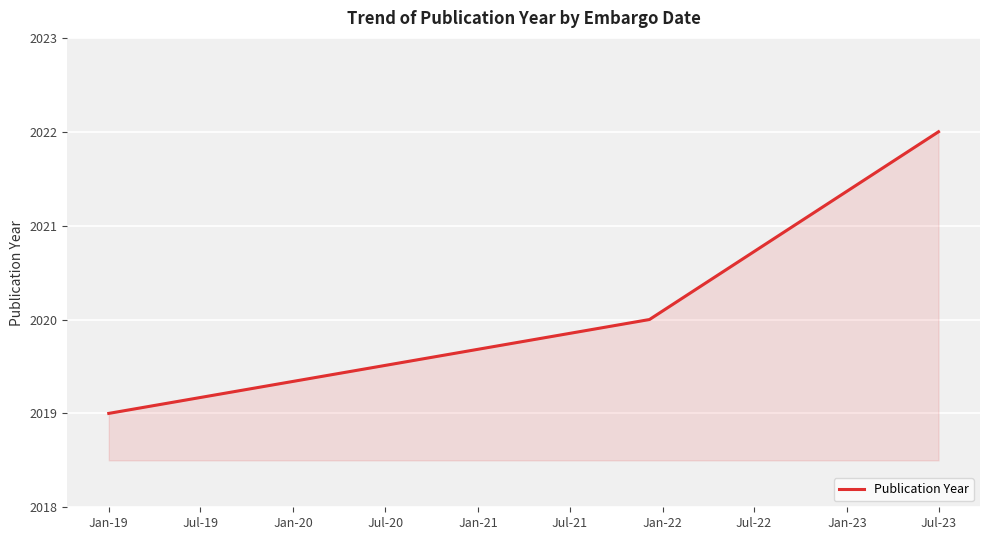

What is the sum of all values?

6061